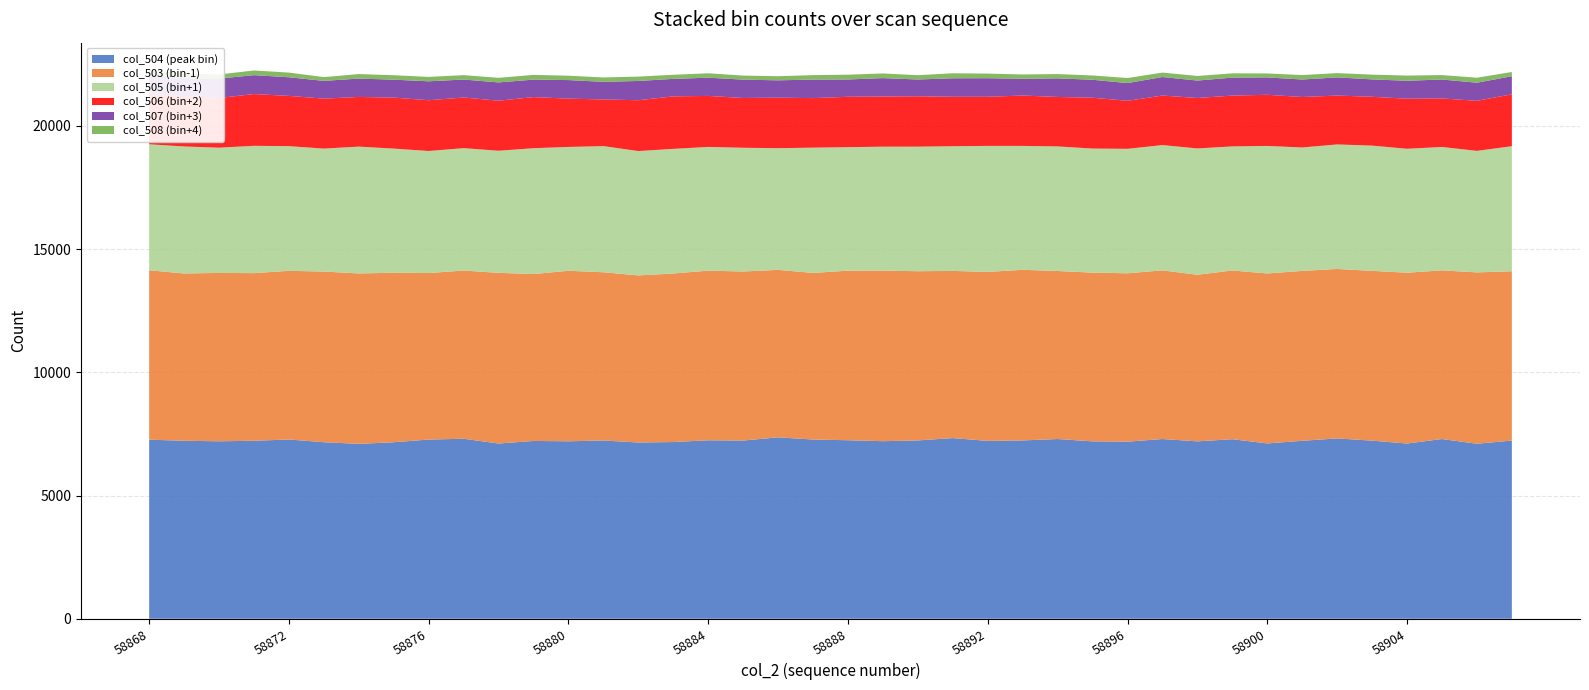

Reading left to right, list all the values displayed in this chart.

col_504 (peak bin): 7267	7224	7202	7223	7275	7164	7098	7163	7272	7305	7111	7216	7202	7234	7153	7171	7243	7232	7362	7273	7245	7206	7237	7332	7218	7237	7294	7199	7187	7294	7199	7286	7115	7222	7319	7228	7111	7294	7102	7231
col_503 (bin-1): 6876	6788	6833	6803	6846	6926	6916	6879	6758	6826	6927	6773	6920	6828	6781	6840	6884	6861	6797	6762	6882	6924	6867	6785	6859	6924	6819	6848	6833	6845	6761	6848	6898	6894	6877	6891	6932	6845	6954	6872
col_505 (bin+1): 5113	5155	5082	5167	5058	4991	5146	5038	4953	4967	4955	5107	5026	5119	5046	5058	5021	5021	4938	5084	5011	5028	5055	5059	5113	5028	5055	5035	5051	5084	5126	5035	5175	5010	5053	5082	5030	5007	4932	5074
col_506 (bin+2): 2044	2051	2017	2101	2040	2027	2017	2070	2060	2056	2031	2074	1960	1894	2063	2131	2070	2020	2050	2010	2045	2036	2045	2007	1992	2045	2008	2063	1949	2010	2048	2063	2076	2048	1984	1982	2032	1970	2031	2107
col_507 (bin+3): 792	724	786	767	756	720	745	727	768	729	742	710	753	715	782	710	740	745	704	752	702	747	681	752	755	681	755	729	719	752	707	729	705	710	737	706	728	768	735	733
col_508 (bin+4): 174	185	169	190	190	153	183	181	179	178	186	191	178	177	177	167	179	164	167	180	195	189	174	202	187	174	173	174	205	180	187	174	161	180	174	193	211	180	203	172